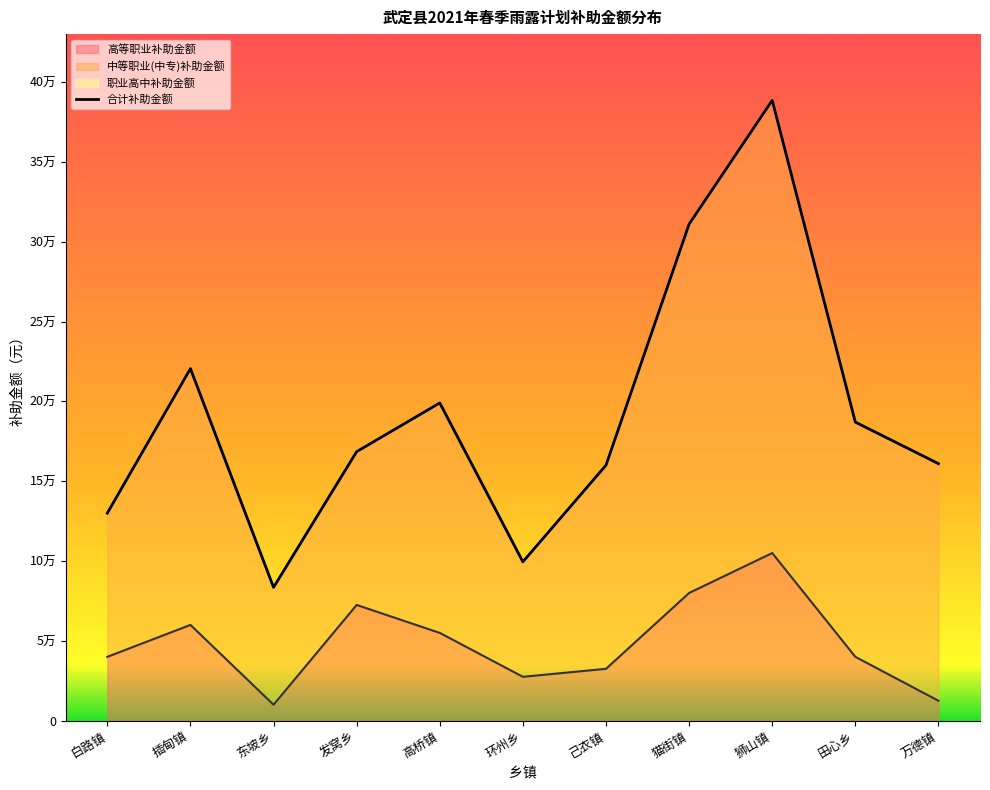

Reading right to left, what are all the values shown in this chart?

高等职业补助金额: 12500	40000	105000	80000	32500	27500	55000	72500	10000	60000	40000
合计补助金额: 161000	187000	388500	311000	160000	99500	199000	168500	83500	220500	130000